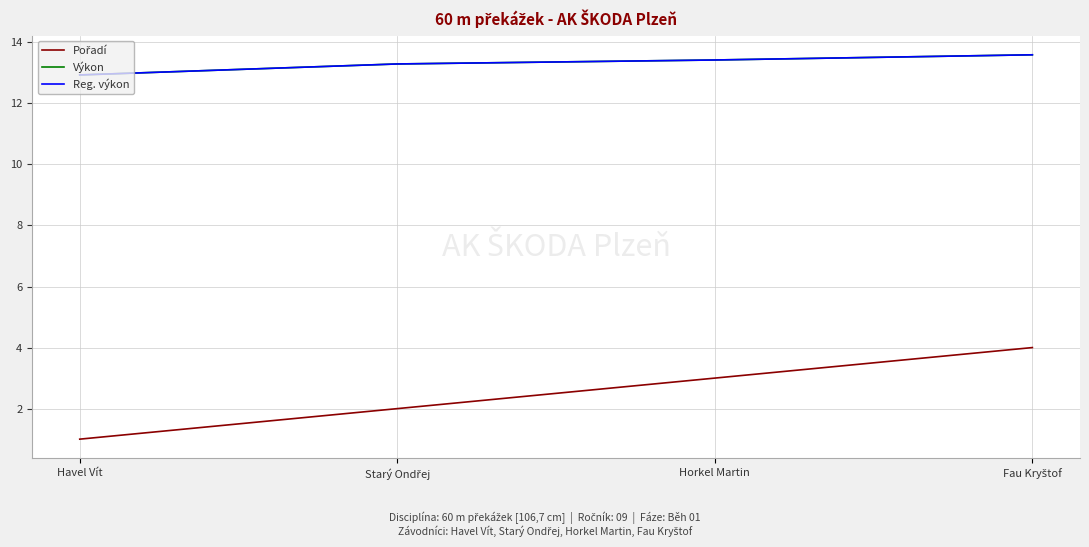

Which has a higher value, Starý Ondřej or Fau Kryštof?

Fau Kryštof